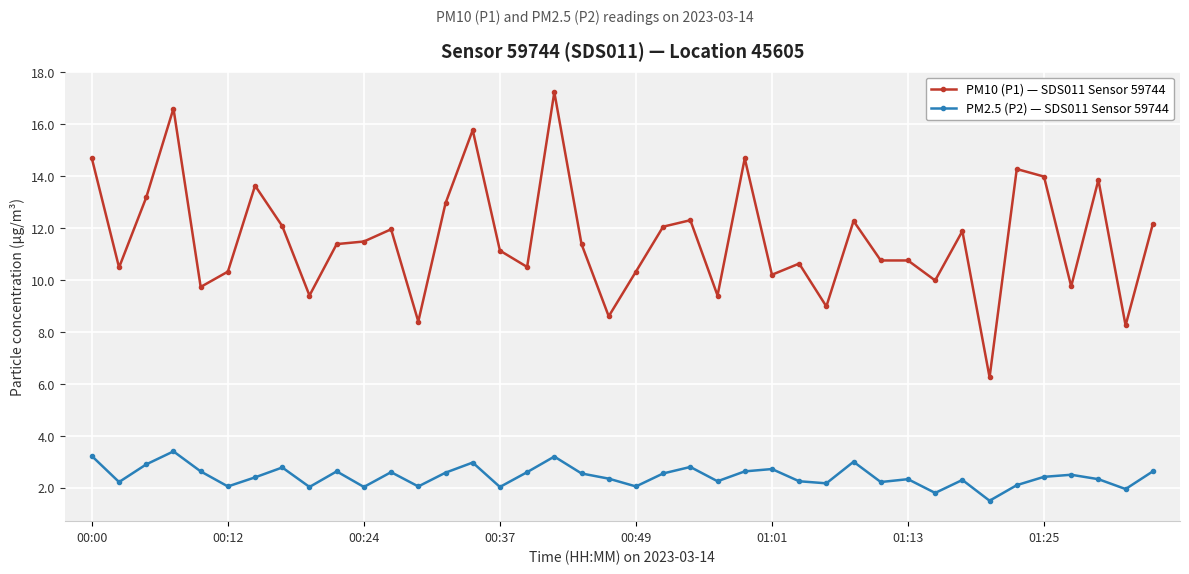

How many distinct data groups are displayed?

2